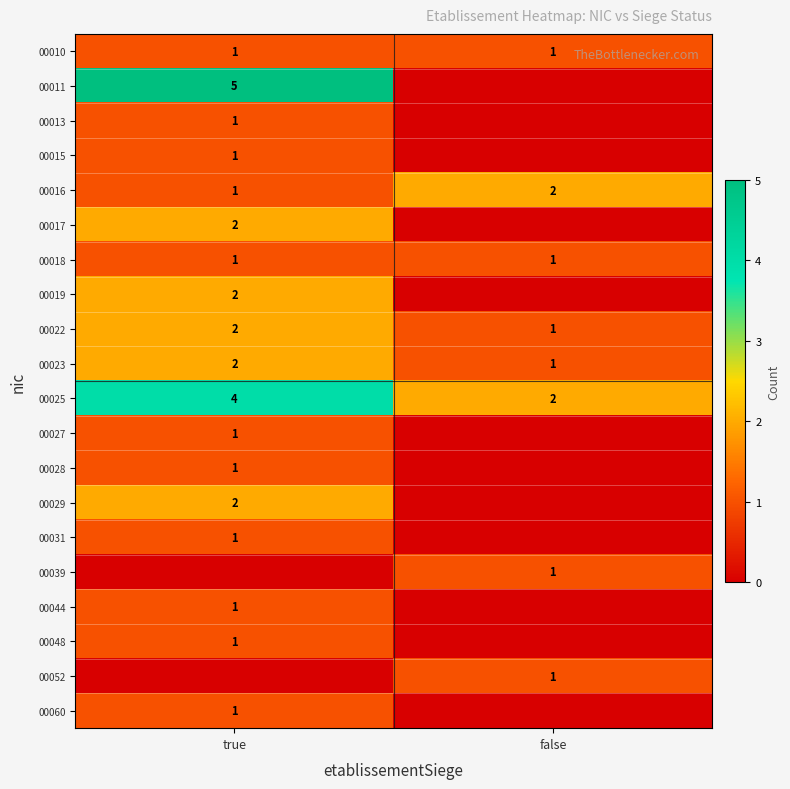

What is the sum of all 00025 values?

6